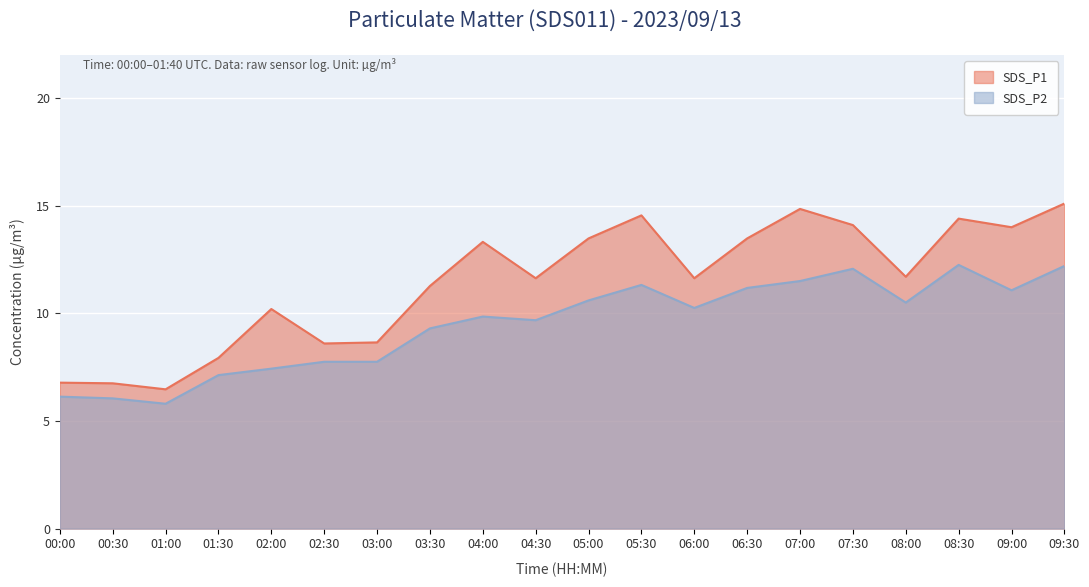

Between 00:00 and 03:00, which is larger?

03:00